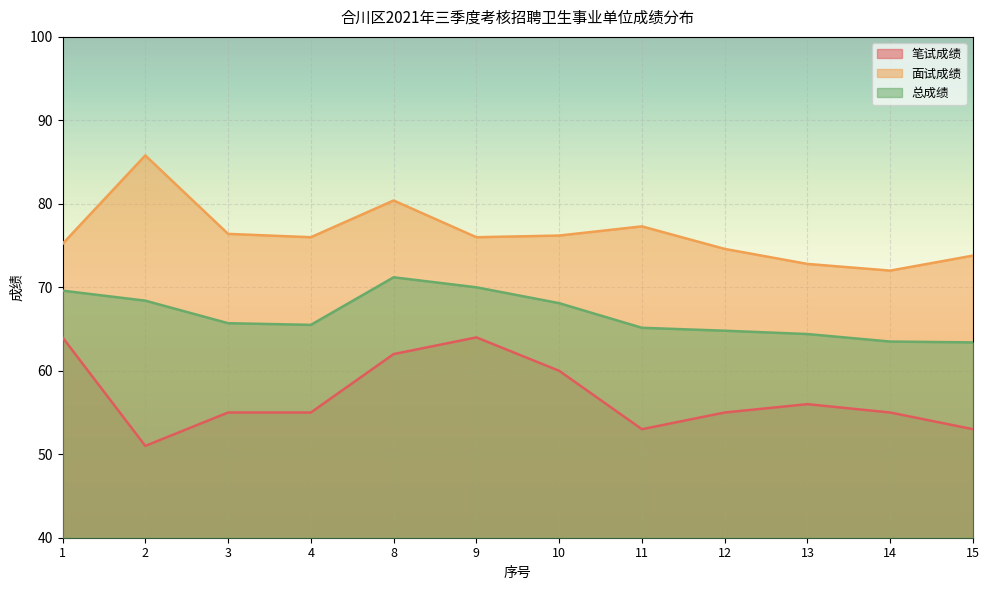

The 笔试成绩 series shows 88.9 at 14. True or false?

False